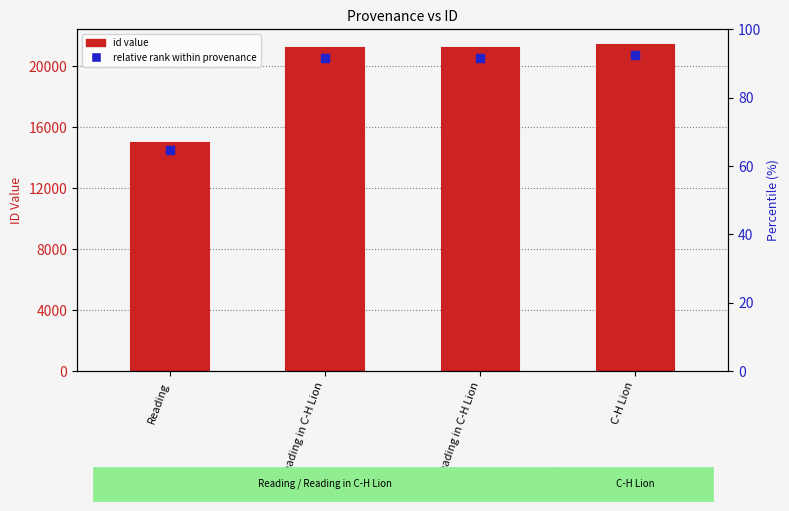

What are all the series names shown in the legend?

id value, relative rank within provenance